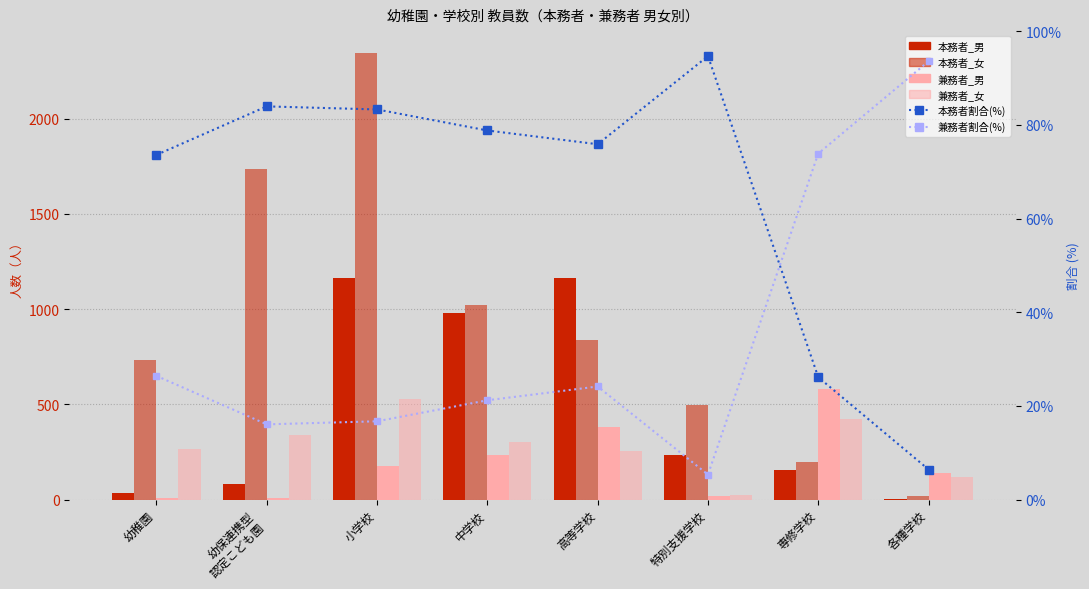

What is the label of the 7th bar from the right?

幼保連携型
認定こども園